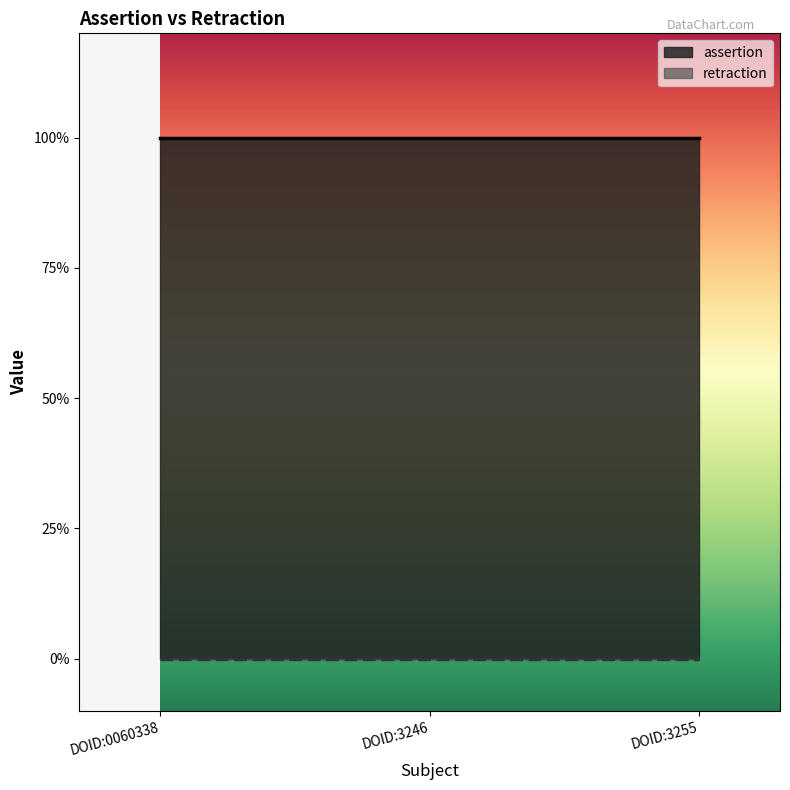

What is the difference between the highest and lowest values at DOID:0060338?

1